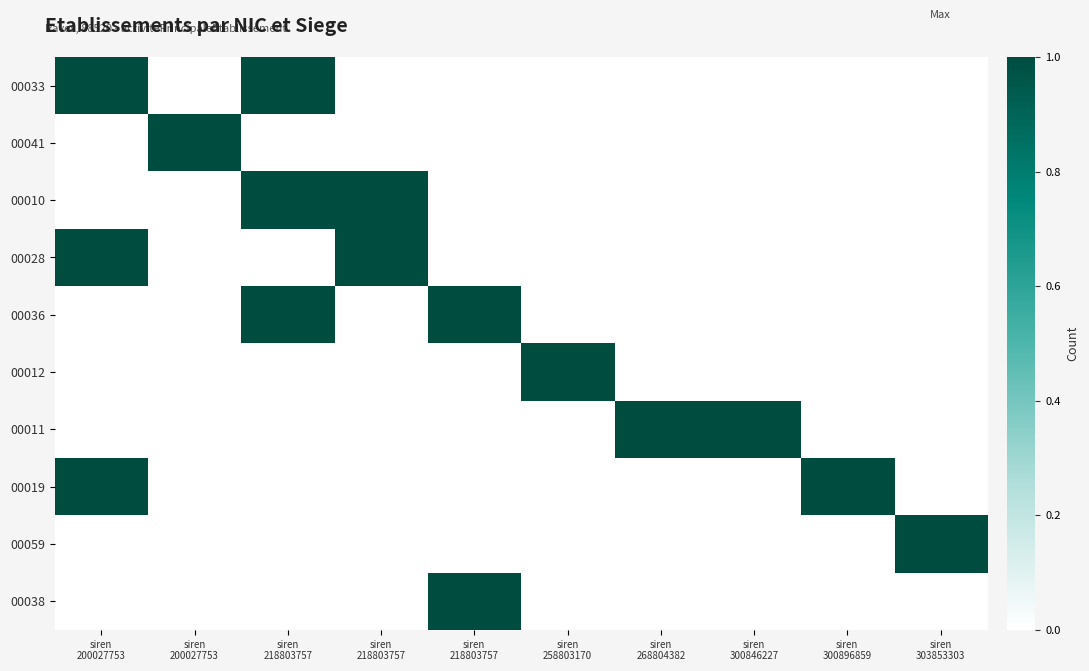

How many series are shown in this chart?

10